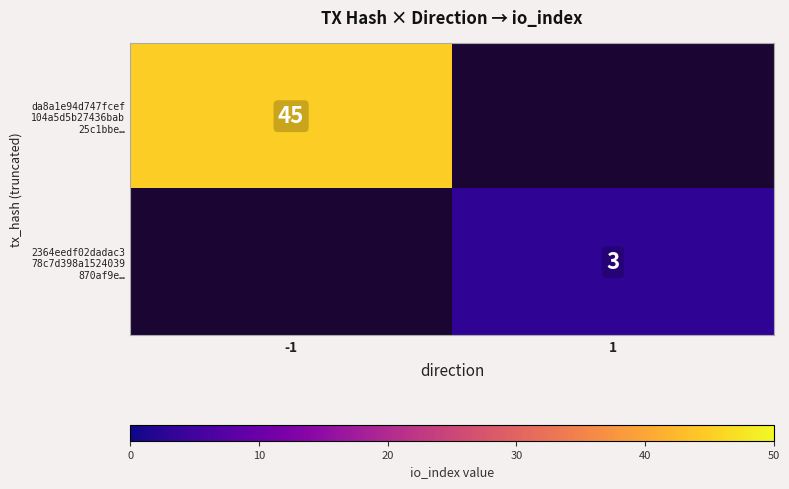

Is it true that 2364eedf02dadac3 78c7d398a1524039 870af9e… equals -1 at -1?

False